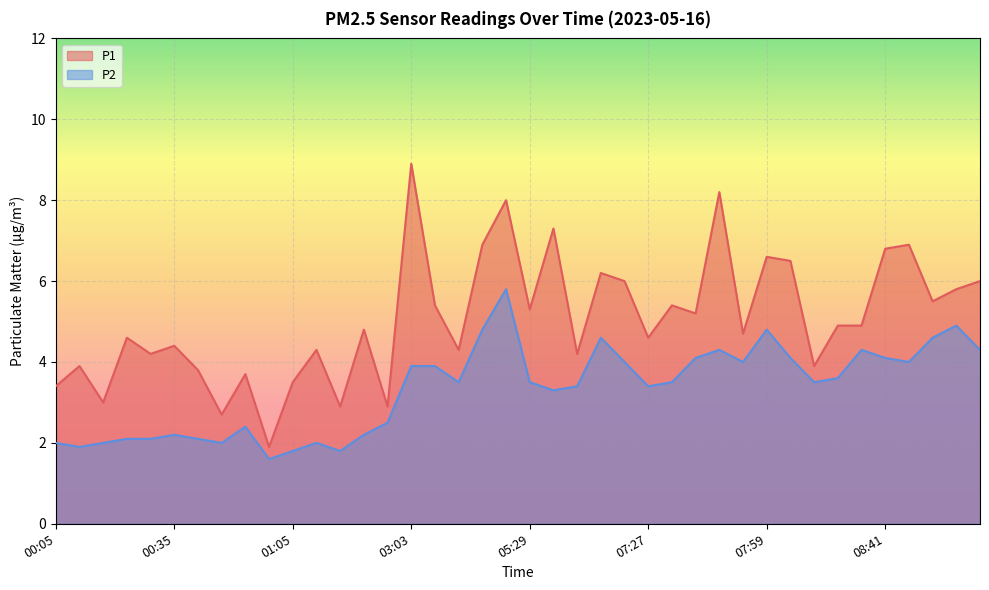

The value of P1 at 00:53 is 1.2. True or false?

False